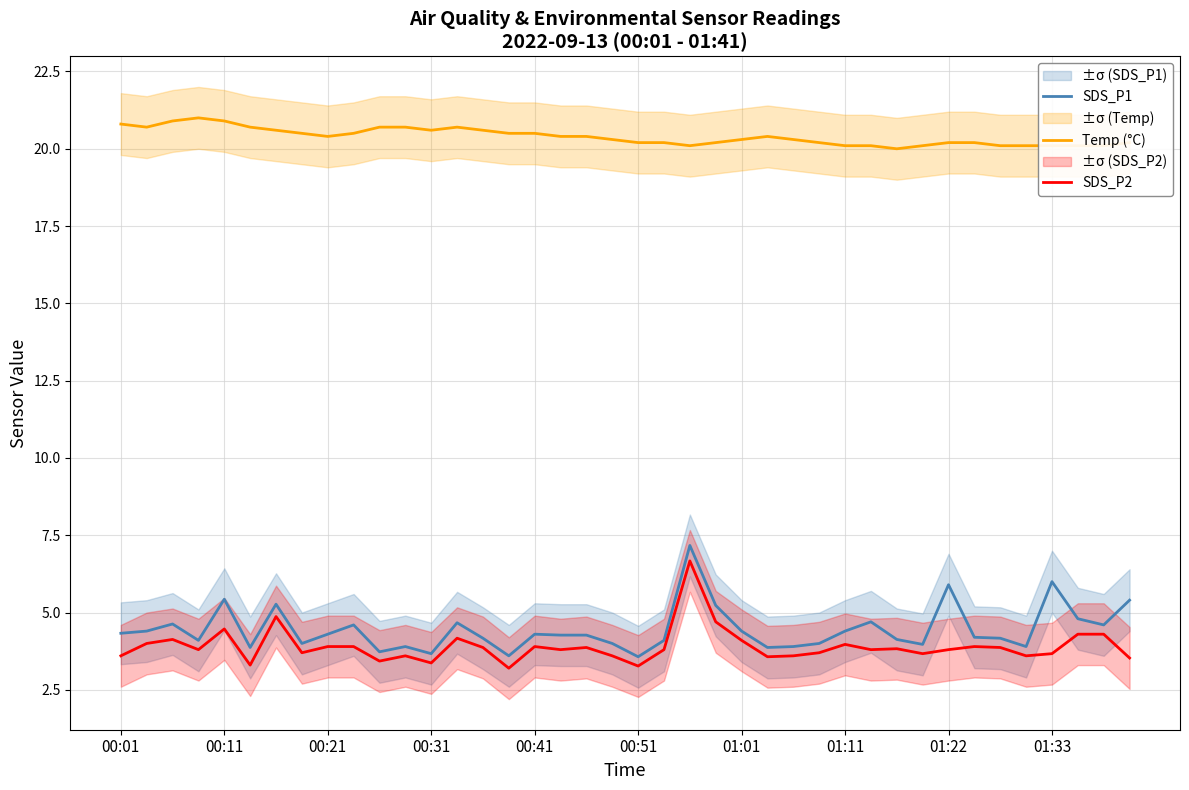

How many data points in SDS_P1 are less than 4?

10